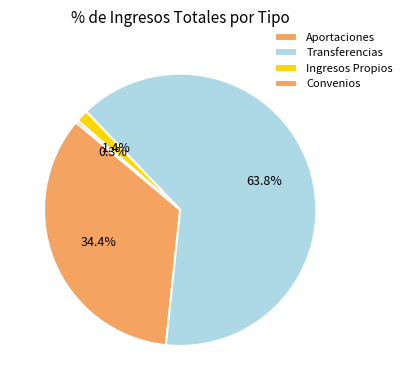

Which slice is the smallest?

APORTACIONES